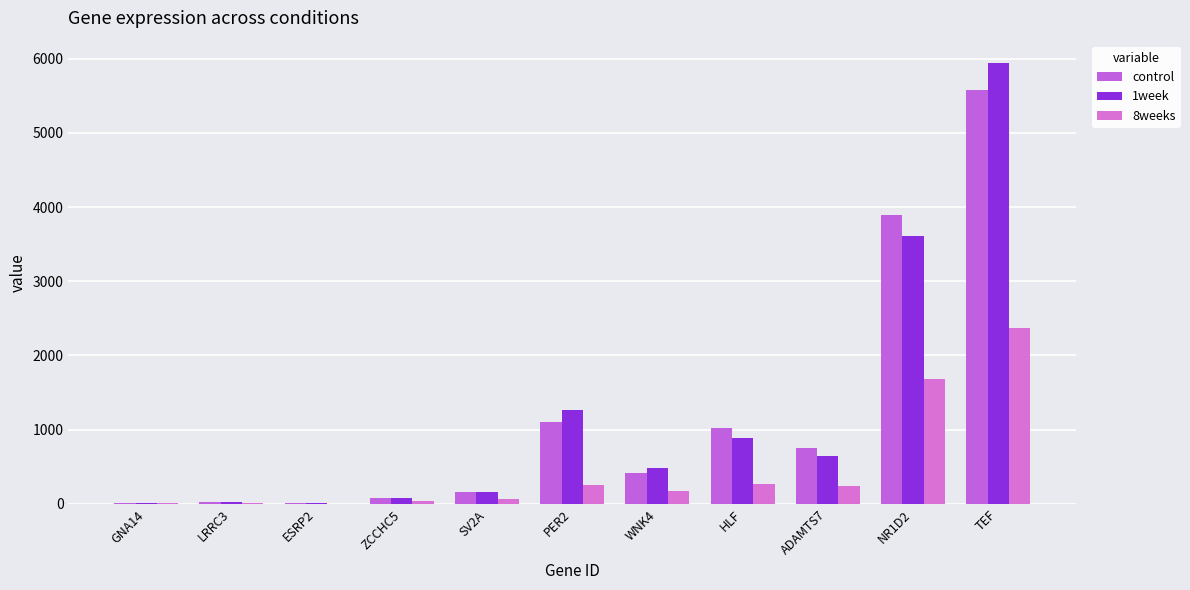

The 8weeks series shows 6.2 at ESRP2. True or false?

True